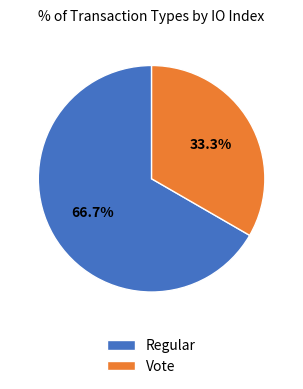

To the nearest percent, what is the difference between the Vote and Regular slice percentages?

33%